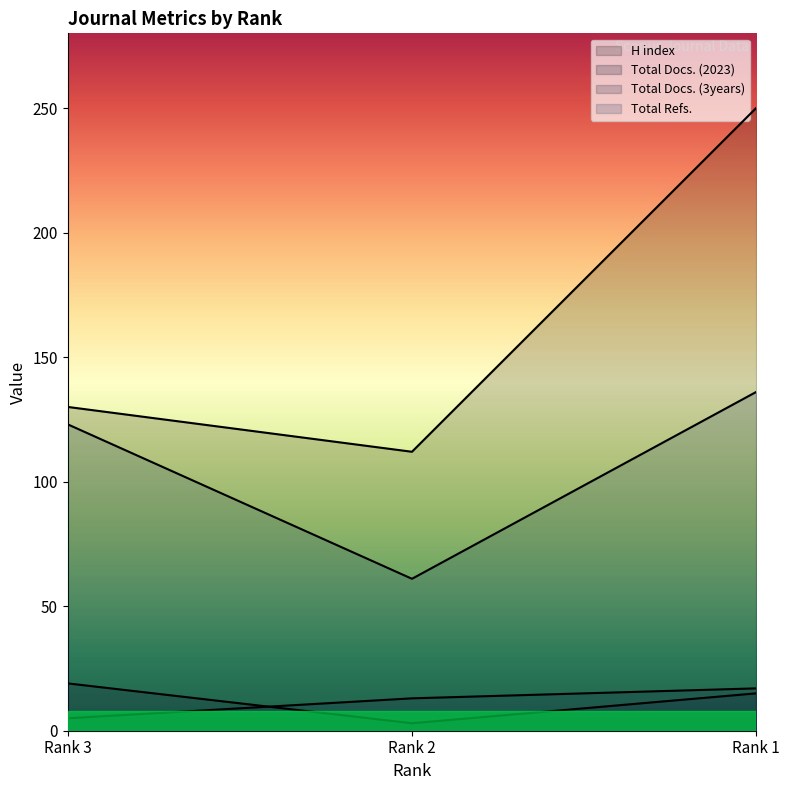

What is the difference between the highest and lowest values at Rank 3?

125